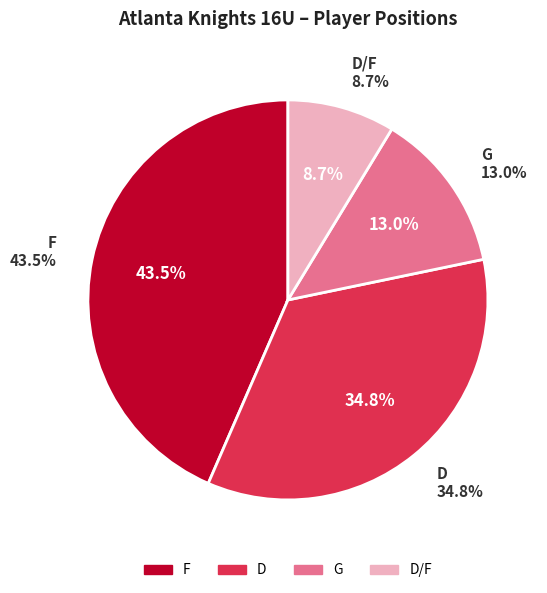

To the nearest percent, what is the difference between the largest and smallest slice percentages?

35%